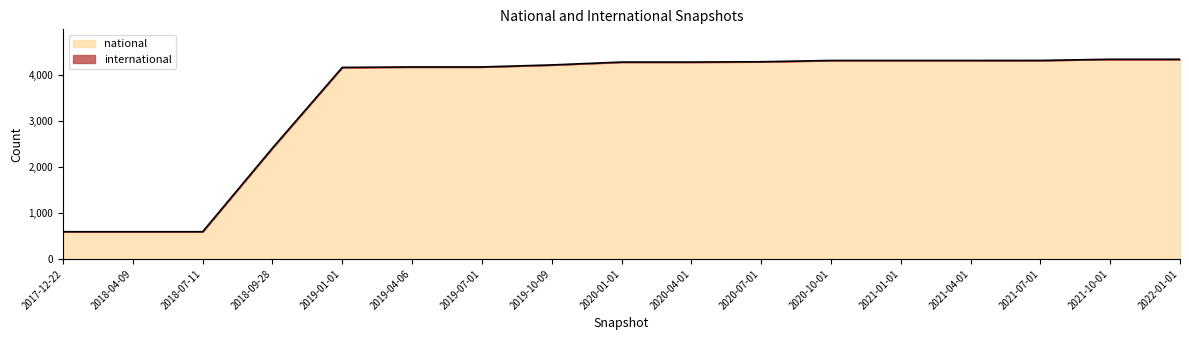

The value at 2021-10-01 is 4343. True or false?

True